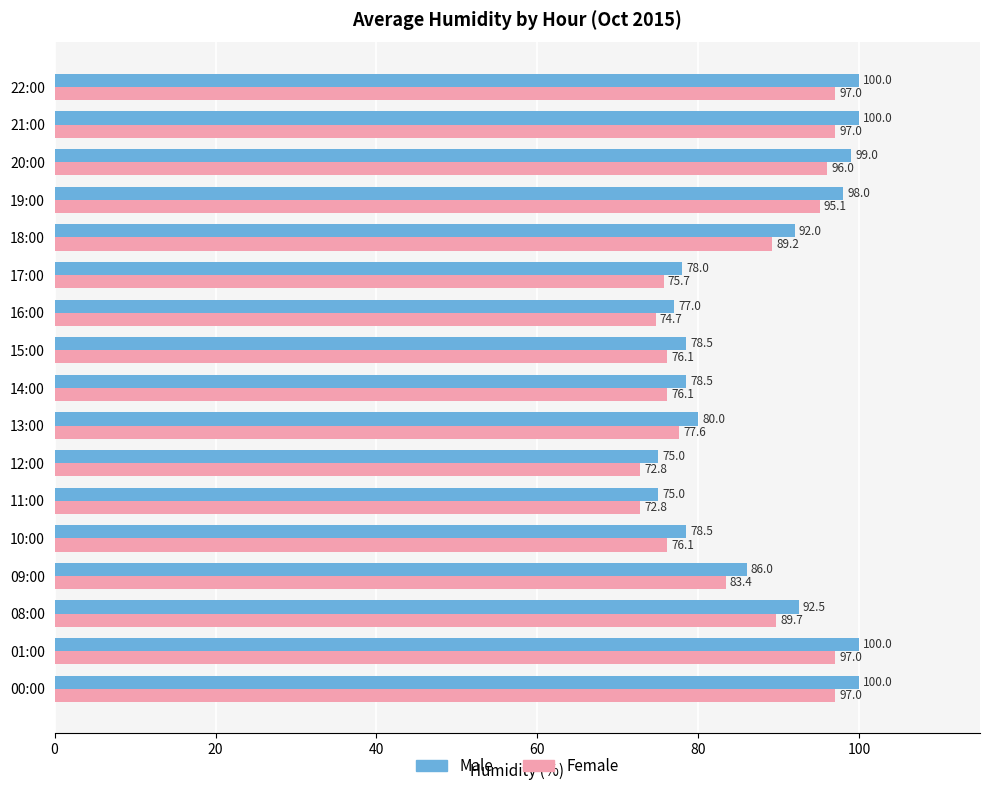

Which series has the largest total across all categories?

Male